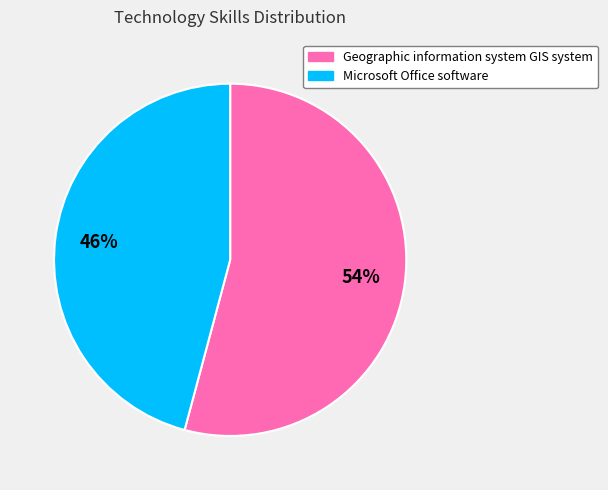

Which slice is the smallest?

Microsoft Office software